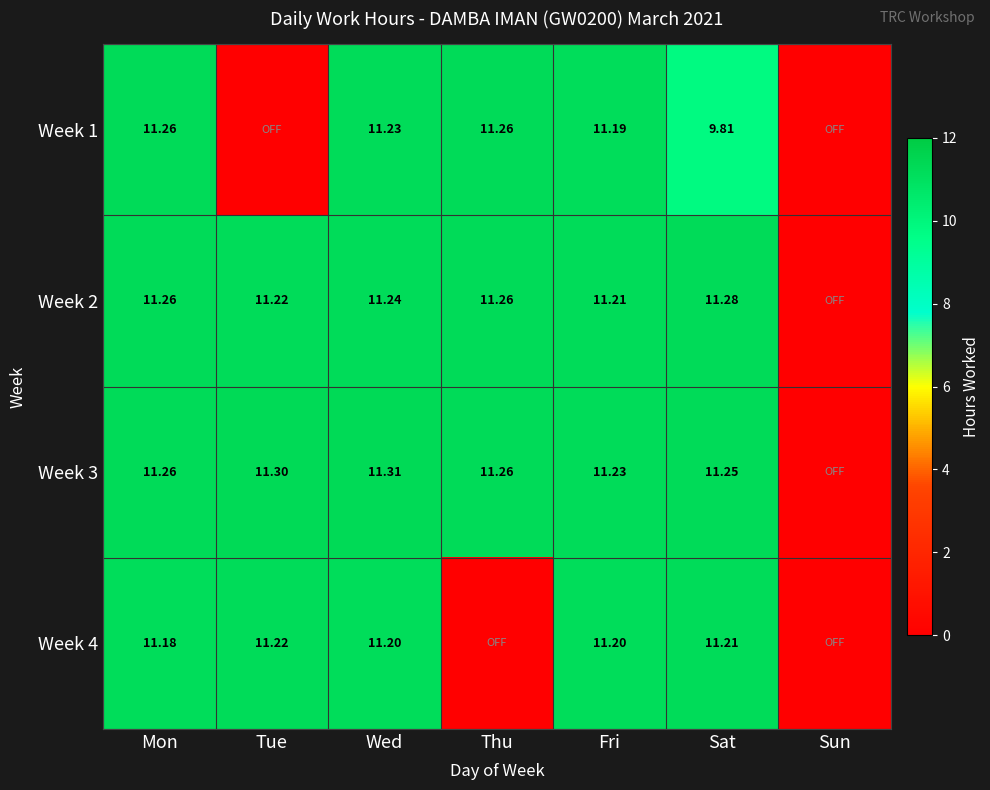

Between Fri and Sat, which series saw the biggest shift?

Week 1